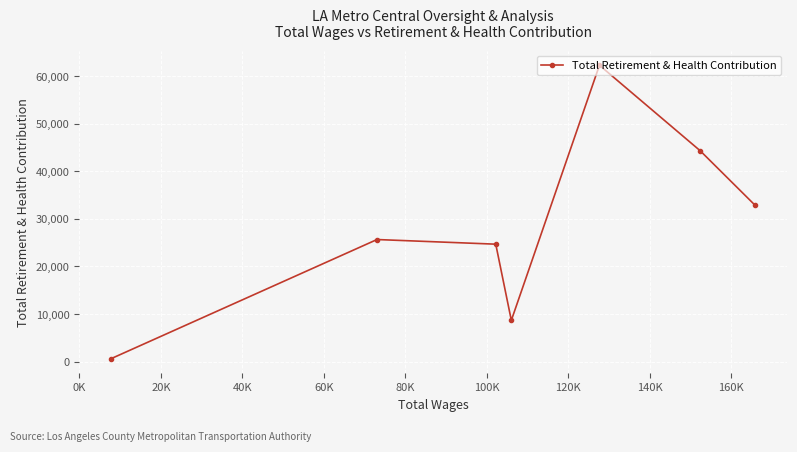

How many lines are shown in the chart?

1